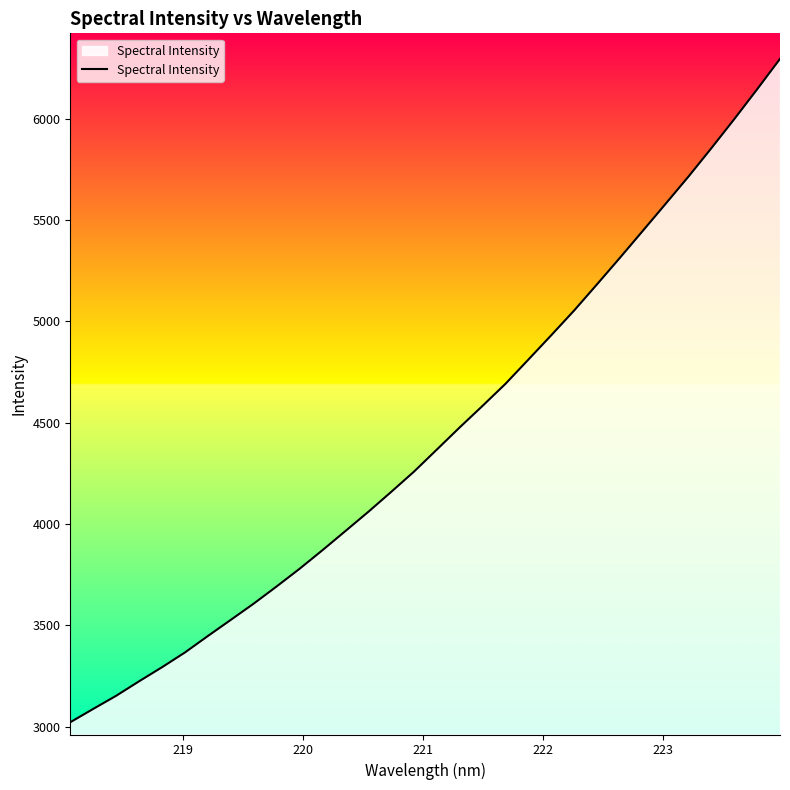

What is the smallest value displayed?

3022.2